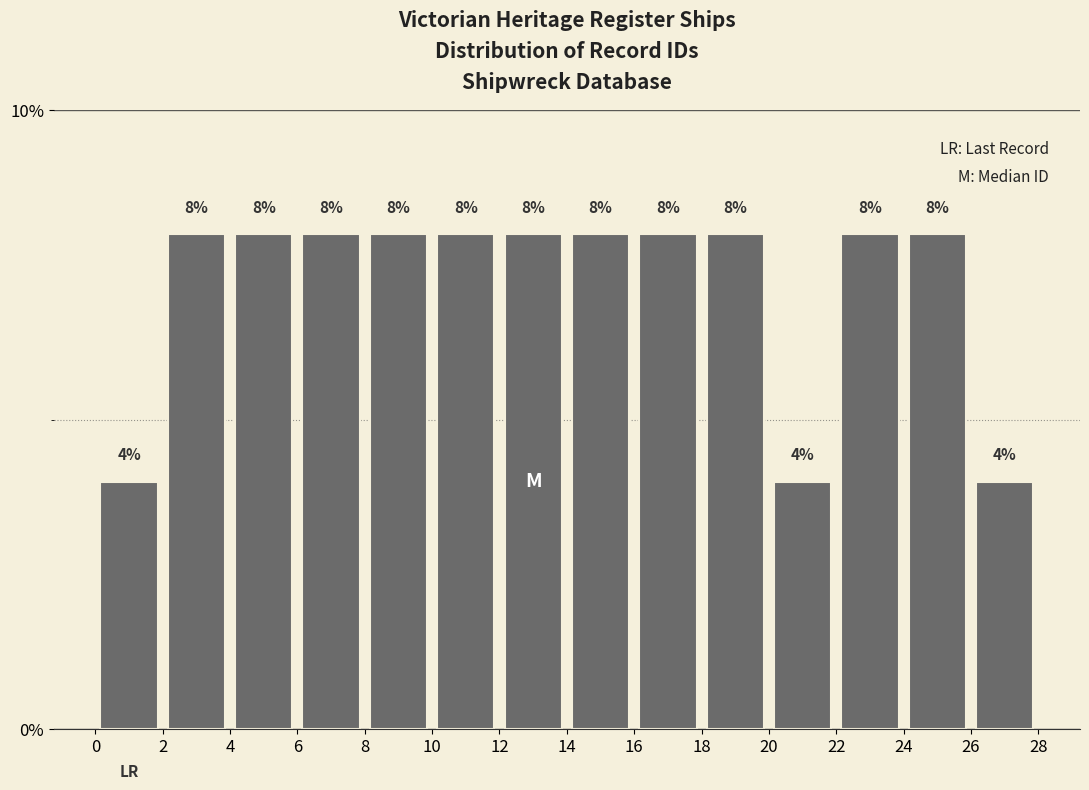

Reading left to right, list every bar in this chart as the range it spans on the x-axis followed by its height.

0 to 2: 4
2 to 4: 8
4 to 6: 8
6 to 8: 8
8 to 10: 8
10 to 12: 8
12 to 14: 8
14 to 16: 8
16 to 18: 8
18 to 20: 8
20 to 22: 4
22 to 24: 8
24 to 26: 8
26 to 28: 4